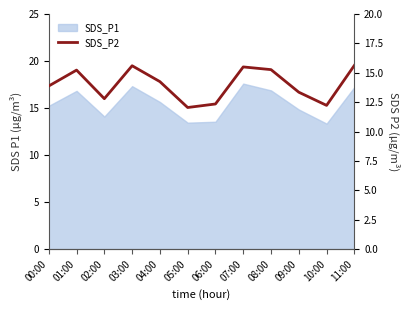

How many data points are above 14?

6